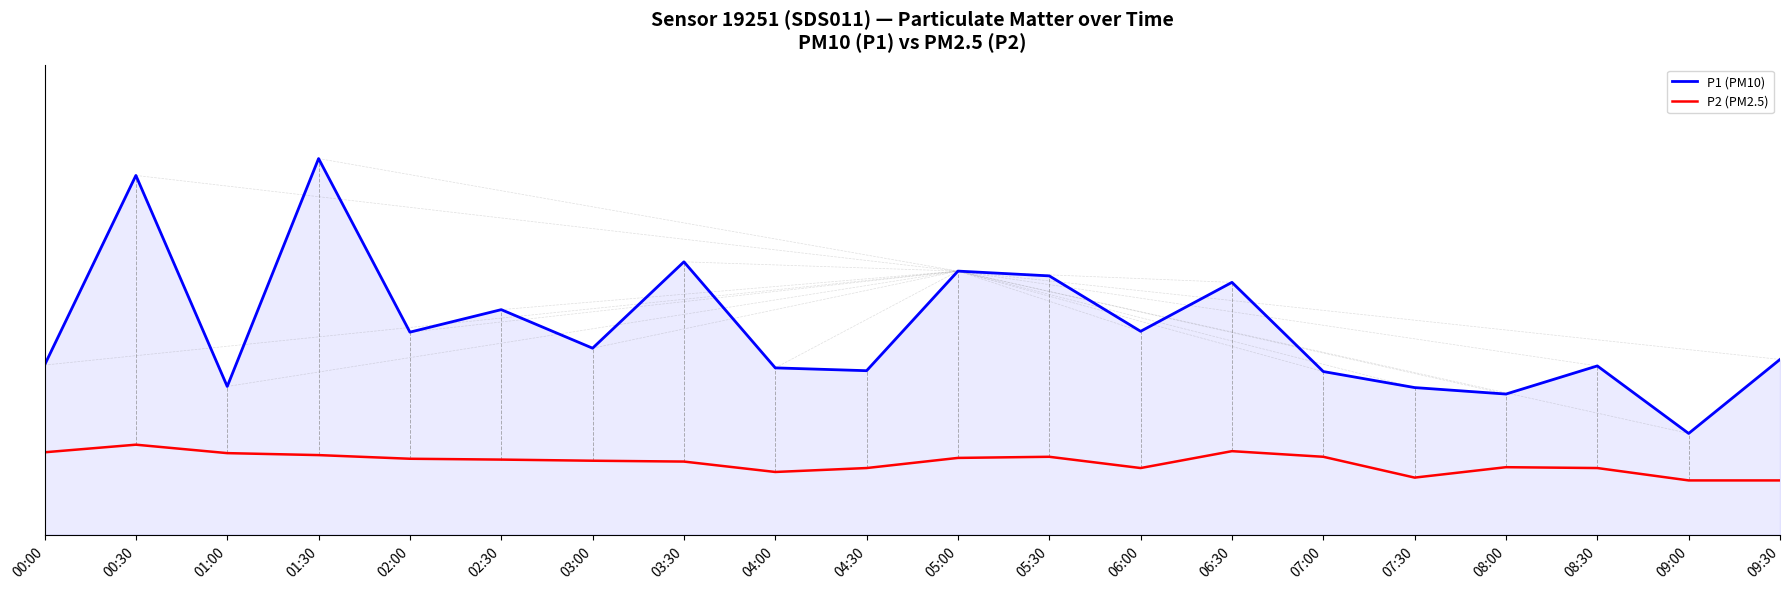

Reading left to right, extract all data points from this chart.

P1 (PM10): 00:00=6.0	00:30=12.8	01:00=5.3	01:30=13.4	02:00=7.2	02:30=8.0	03:00=6.6	03:30=9.7	04:00=5.9	04:30=5.8	05:00=9.4	05:30=9.2	06:00=7.2	06:30=9.0	07:00=5.8	07:30=5.2	08:00=5.0	08:30=6.0	09:00=3.6	09:30=6.2
P2 (PM2.5): 00:00=2.9	00:30=3.2	01:00=2.9	01:30=2.8	02:00=2.7	02:30=2.7	03:00=2.6	03:30=2.6	04:00=2.2	04:30=2.4	05:00=2.7	05:30=2.8	06:00=2.4	06:30=3.0	07:00=2.8	07:30=2.0	08:00=2.4	08:30=2.4	09:00=1.9	09:30=1.9